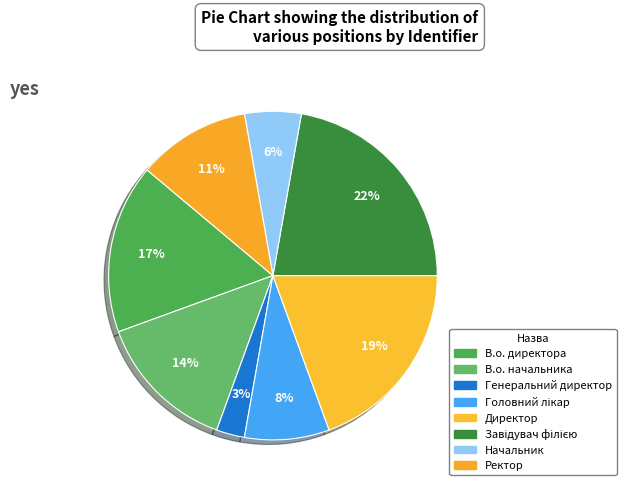

Count the number of slices in the pie.

8